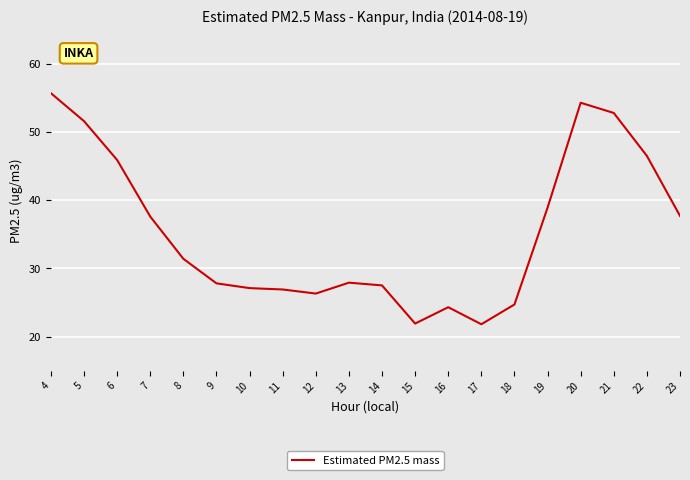

At which category does the chart reach its peak across all series?

4